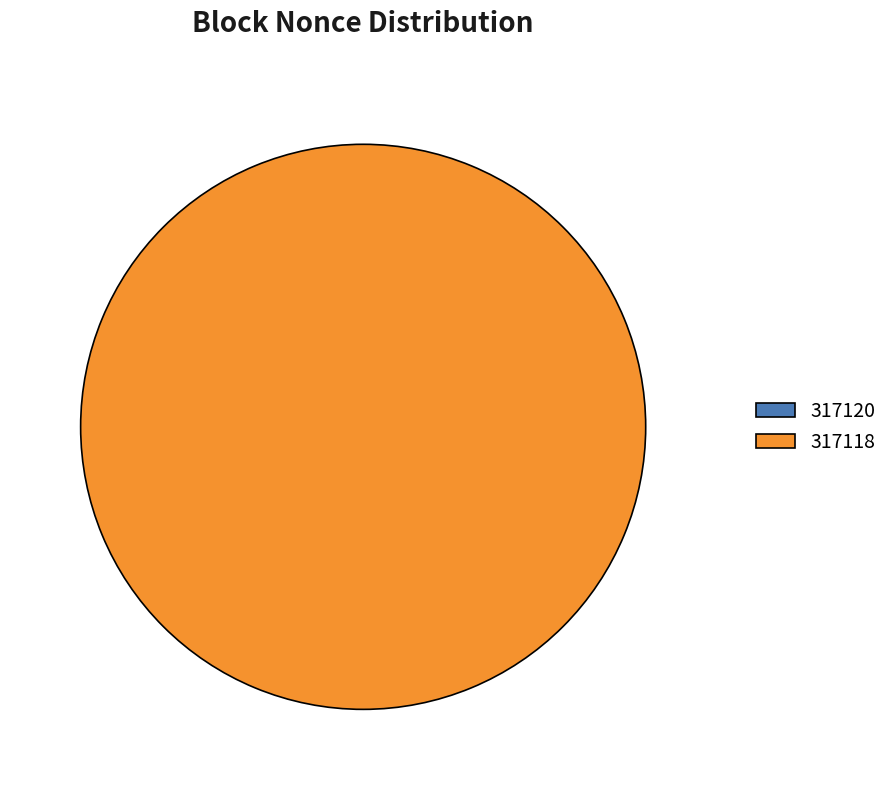

Count the number of slices in the pie.

2